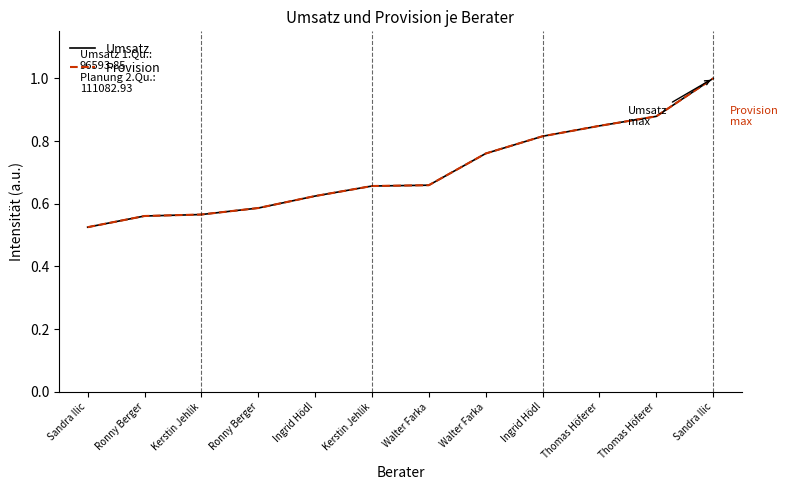

Does the chart display data point markers on the line(s)?

No